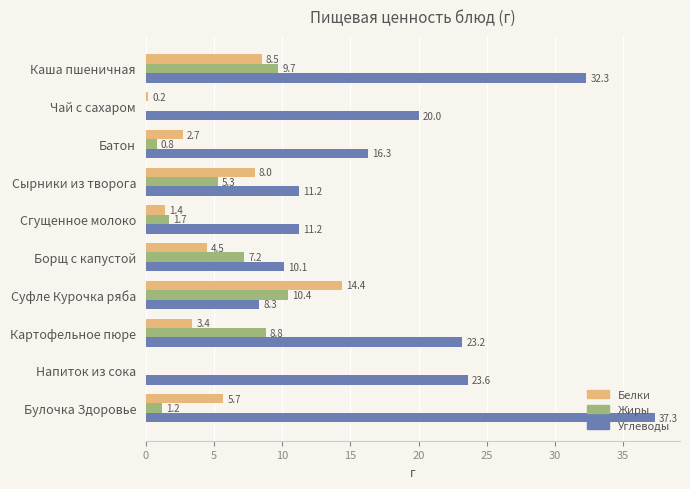

Between Чай с сахаром and Картофельное пюре, which series saw the biggest shift?

Жиры